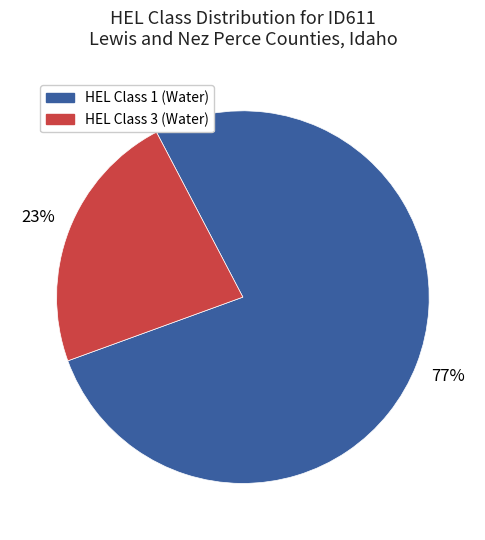

To the nearest percent, what is the difference between the HEL Class 1 (Water) and HEL Class 3 (Water) slice percentages?

54%